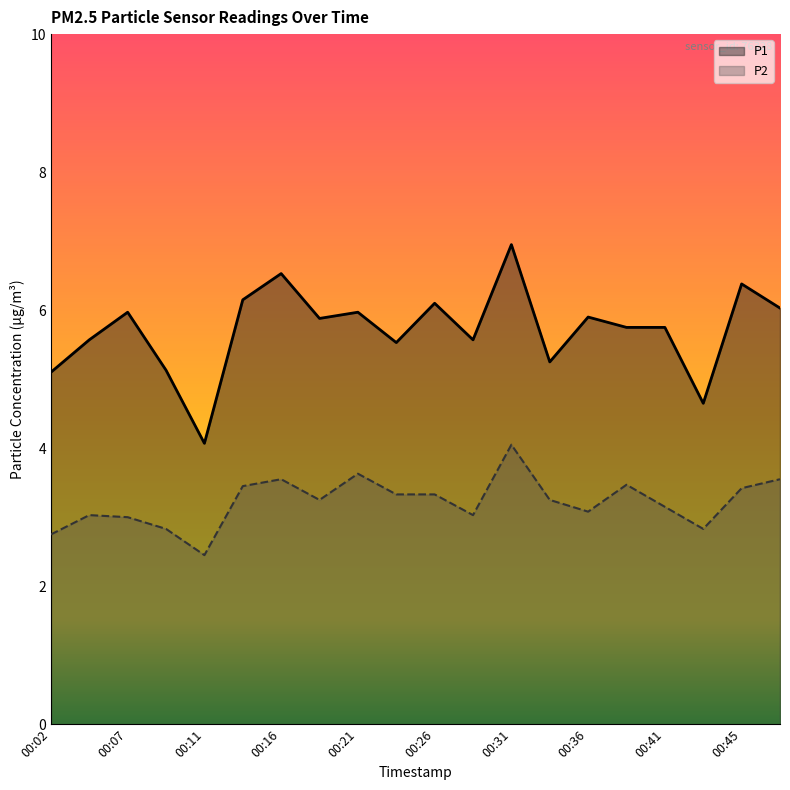

At how many categories does at least one series exceed 3?

20